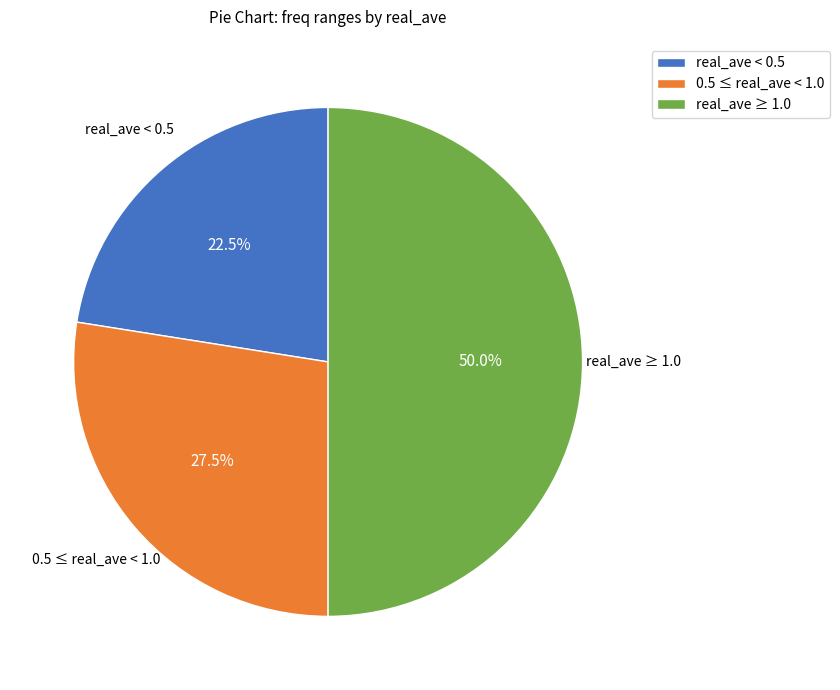

What is the ratio of the value at real_ave < 0.5 to the value at 0.5 ≤ real_ave < 1.0?

0.8